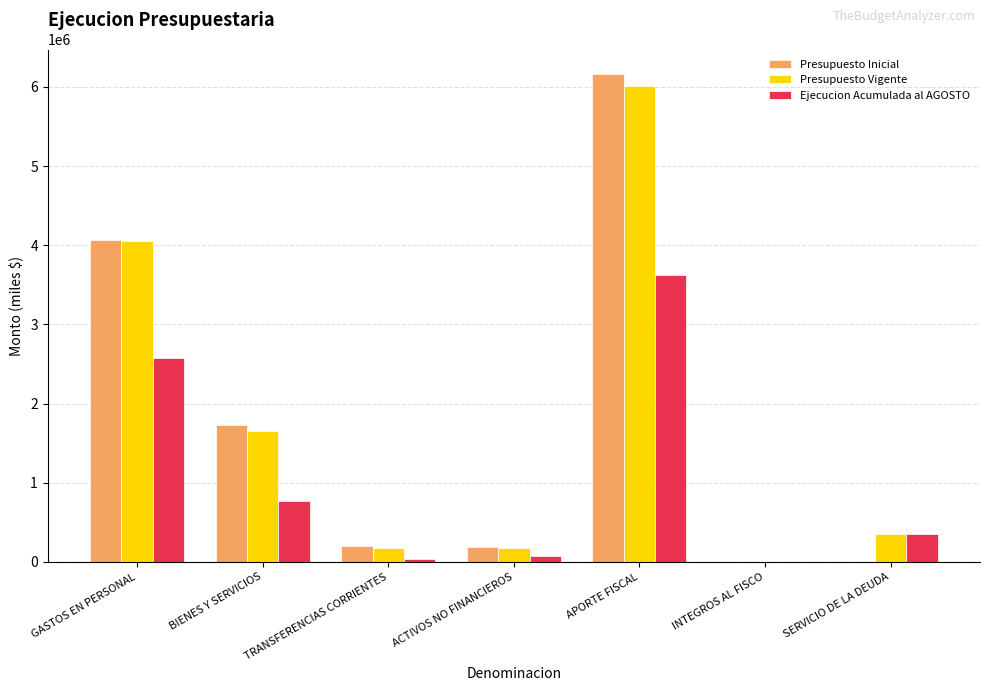

Which series changed the most between GASTOS EN PERSONAL and SERVICIO DE LA DEUDA?

Presupuesto Inicial